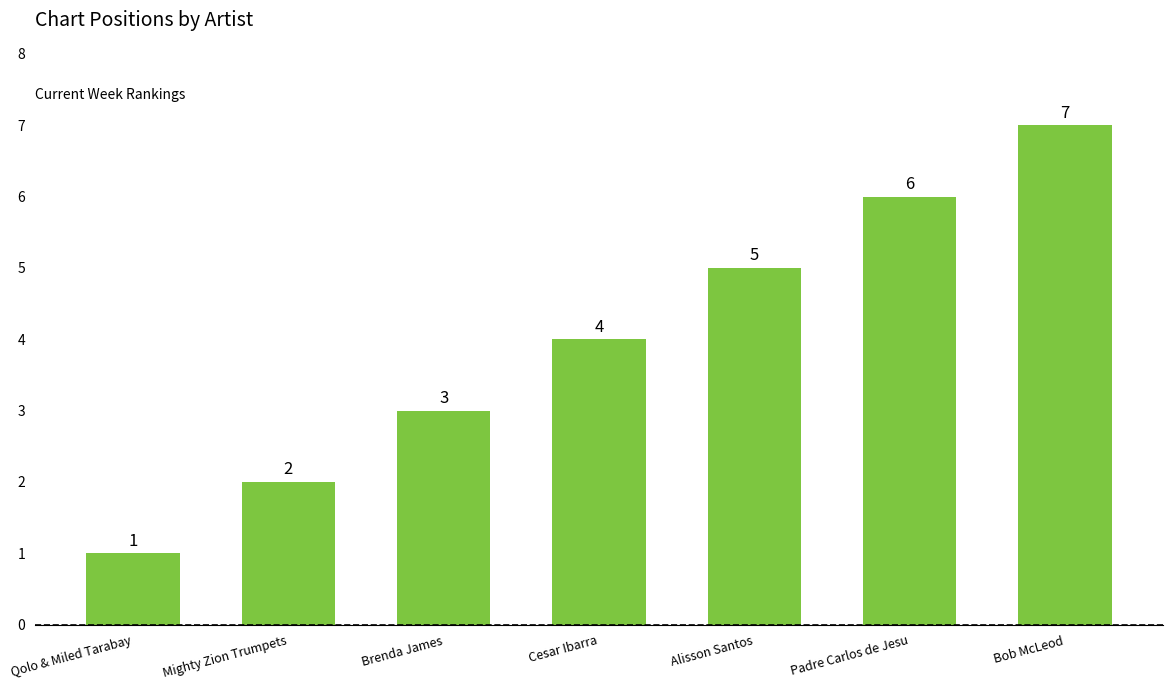

What is the sum of all values?

28